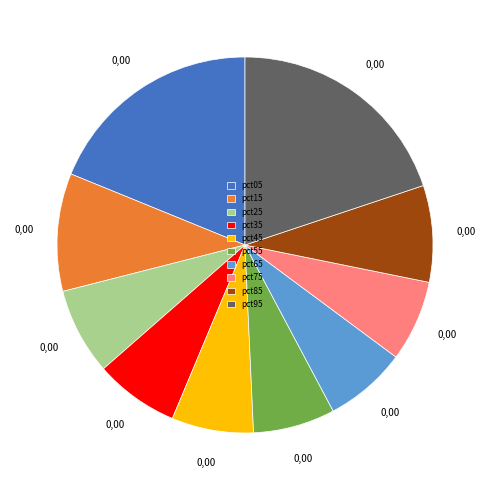

Is the sum of pct55 and pct25 greater than half?

No